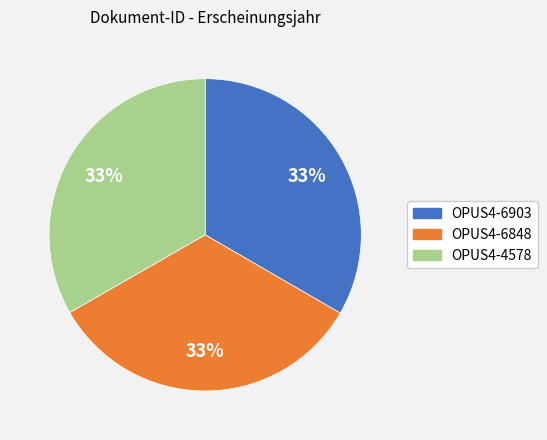

The OPUS4-6848 slice represents 39% of the pie. True or false?

False